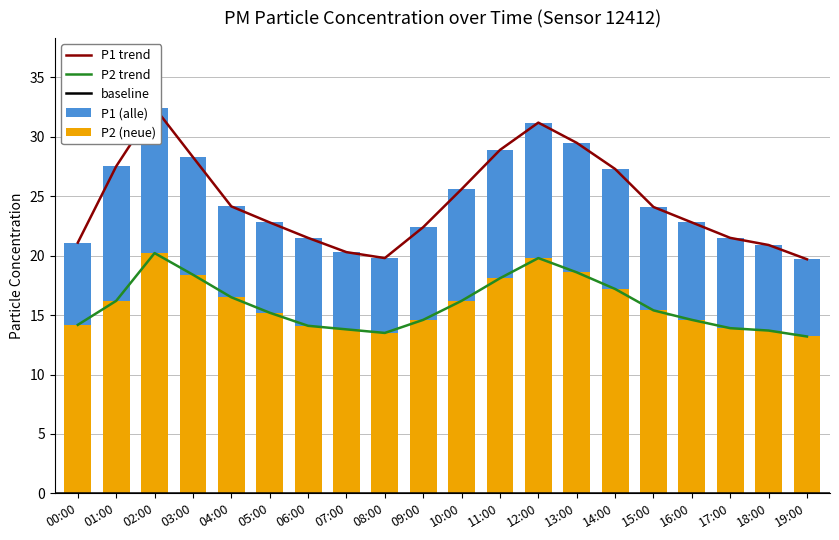

Is the value of P1 at 18:00 greater than the value of P2 at 19:00?

Yes